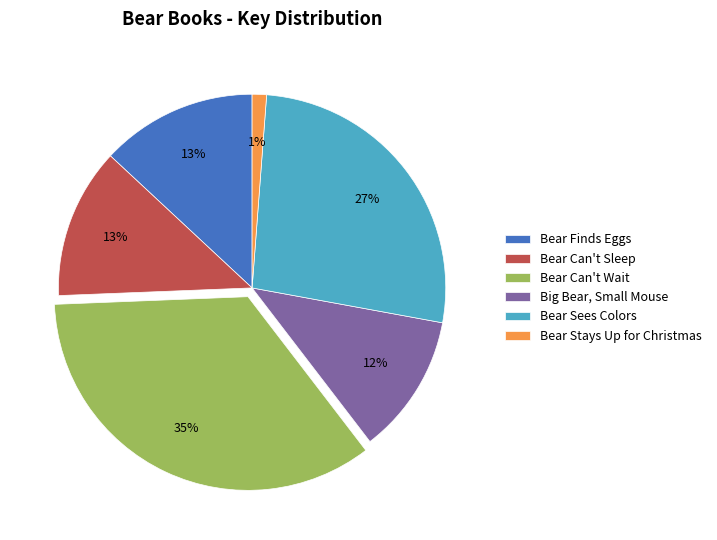

Do Bear Finds Eggs and Big Bear, Small Mouse together represent more than half of the pie?

No